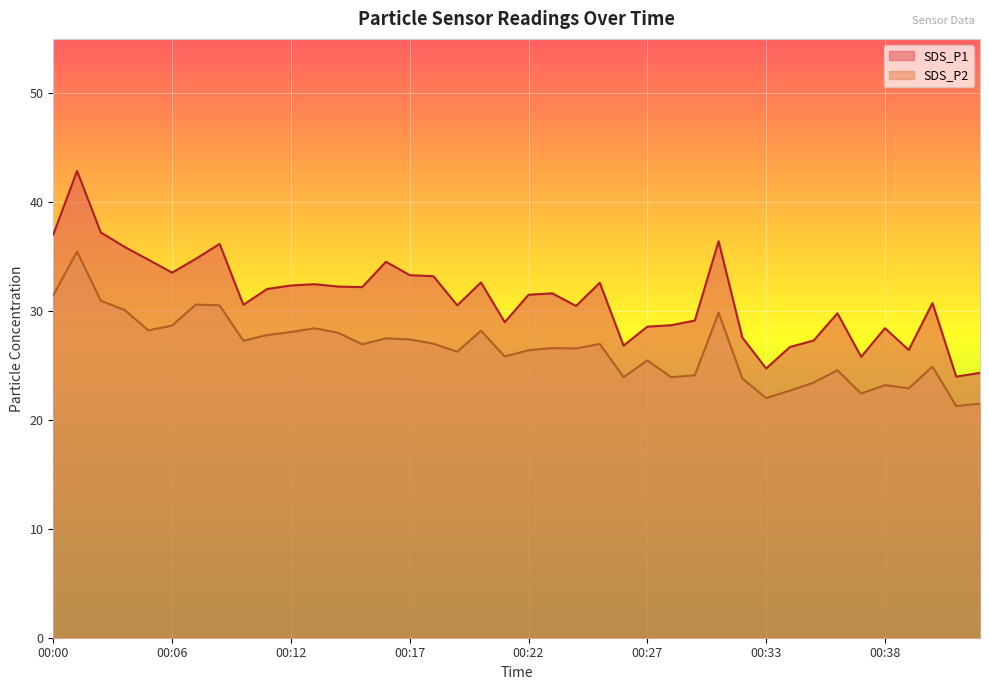

List the series in order of their overall mean, highest first.

SDS_P1, SDS_P2